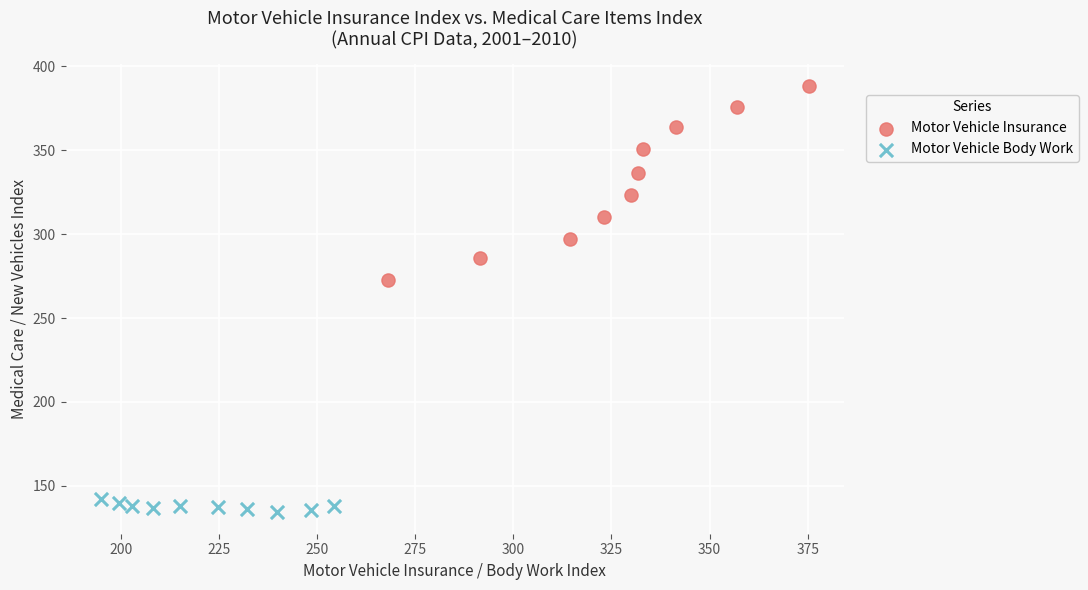

Which series has the widest spread of Y values?

Motor Vehicle Insurance